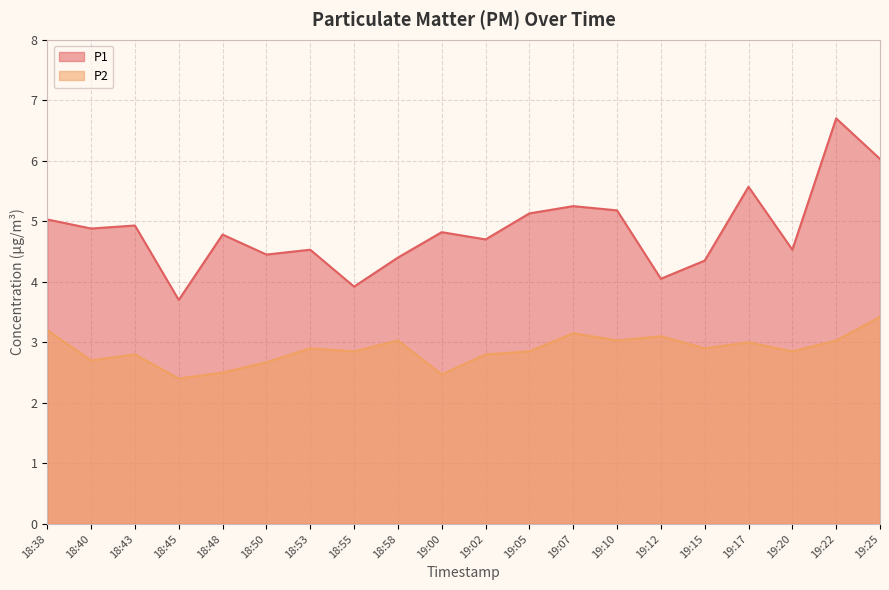

What is the sum of all P1 values?

96.9